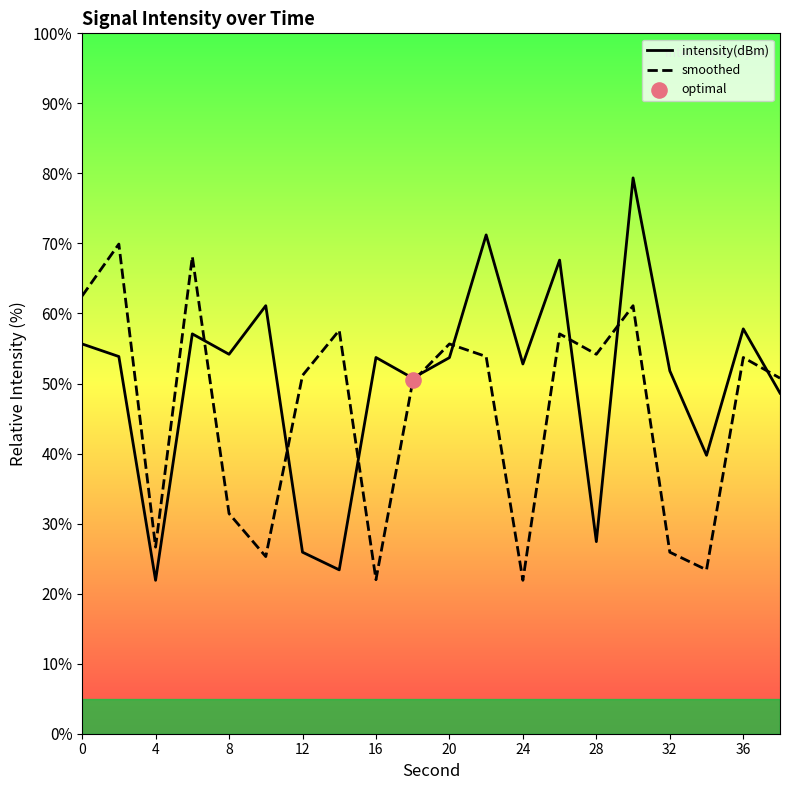

What are all the series names shown in the legend?

intensity(dBm), smoothed